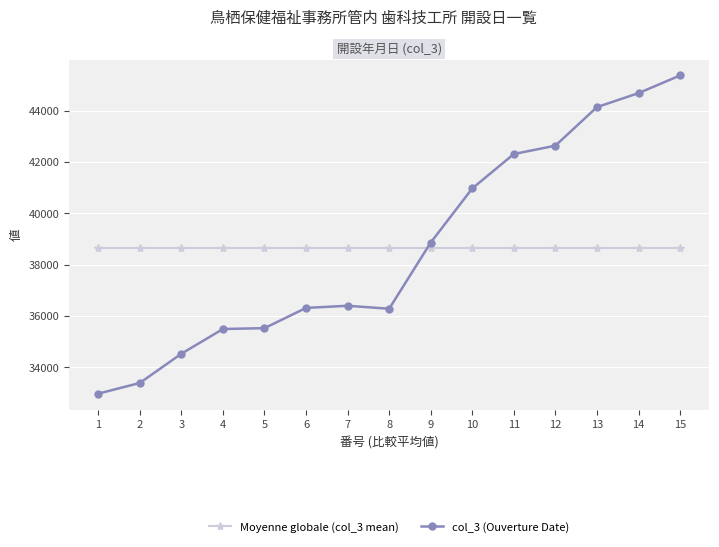

Is it true that col_3 (Ouverture Date) equals 38859.0 at 9?

True